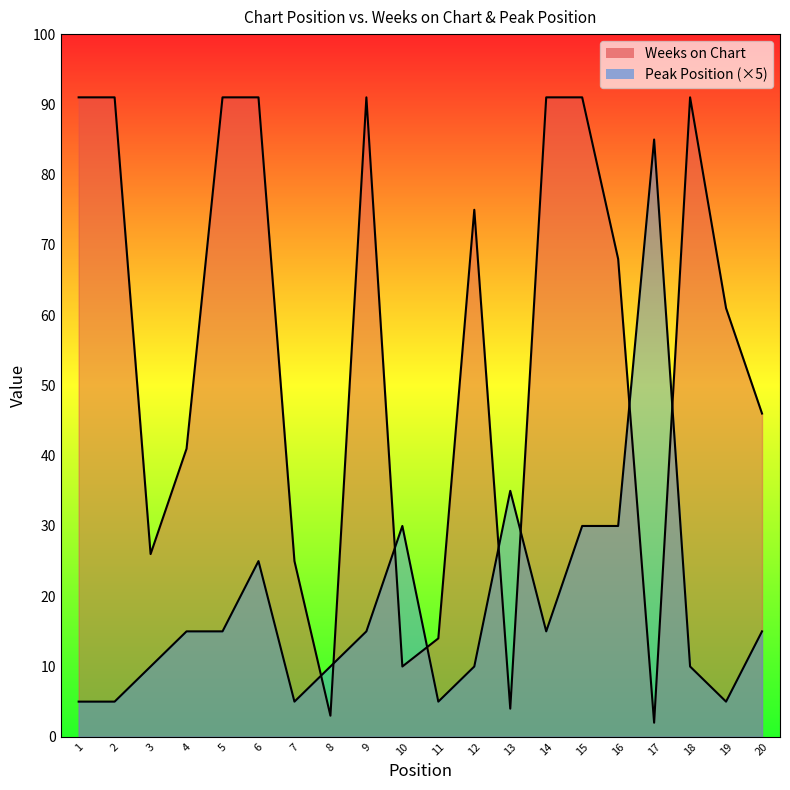

At 8, list the series in order from largest to smallest.

Peak Position, Weeks on Chart